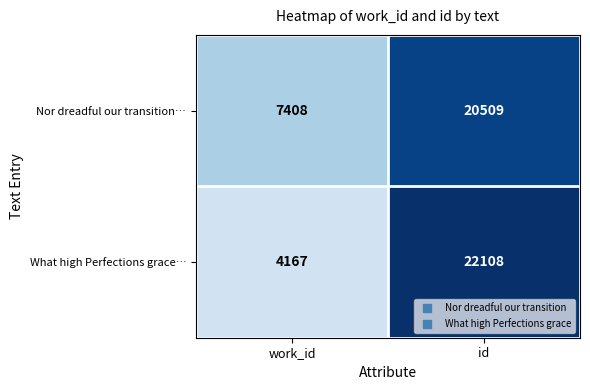

What is the minimum value shown in the chart?

4167